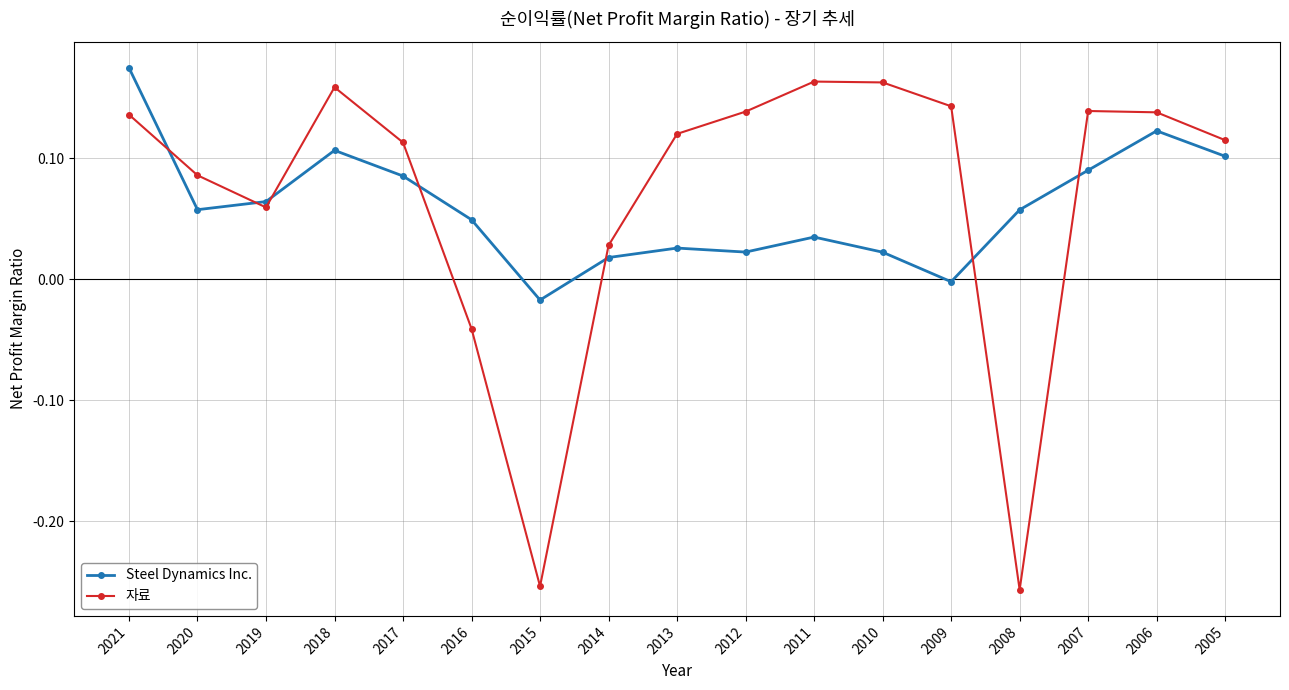

True or false: Steel Dynamics Inc. and 자료 intersect in this chart.

True